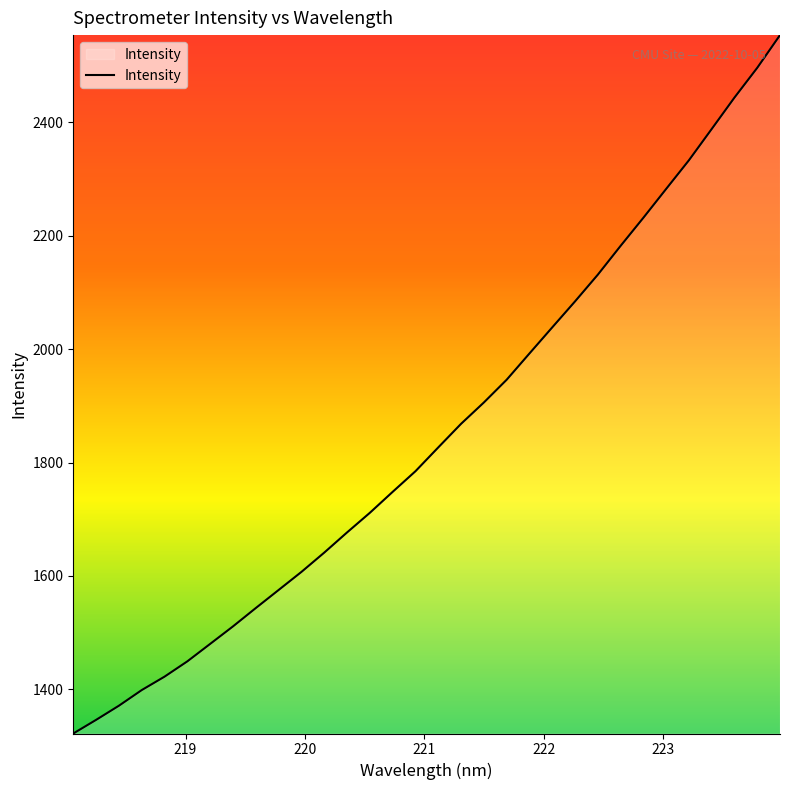

What is the minimum value shown in the chart?

1322.3